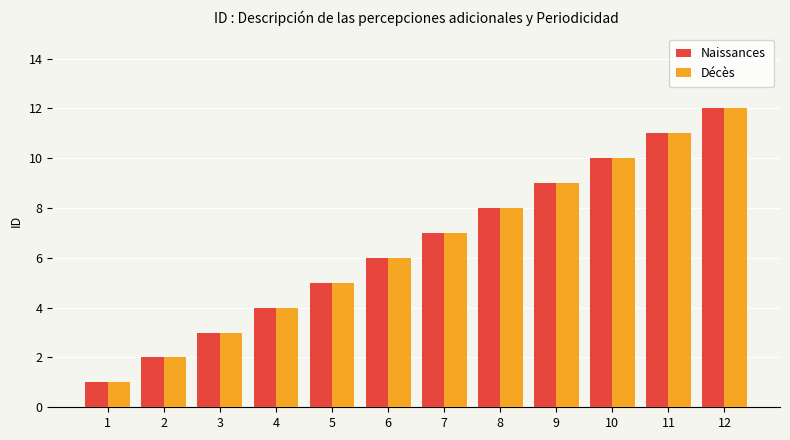

Is it true that Naissances equals 5 at 5?

True